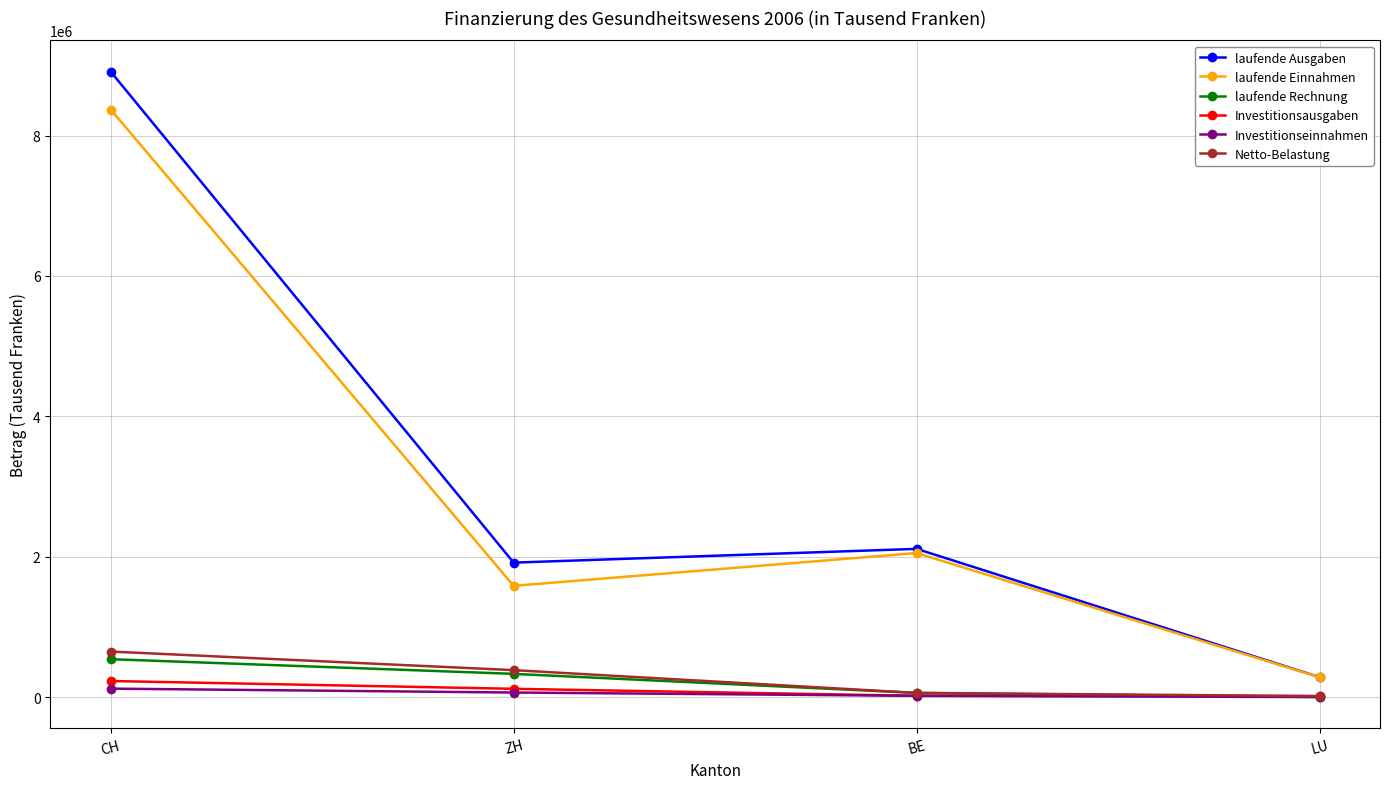

Is it true that Investitionsausgaben equals 13273.0 at LU?

True